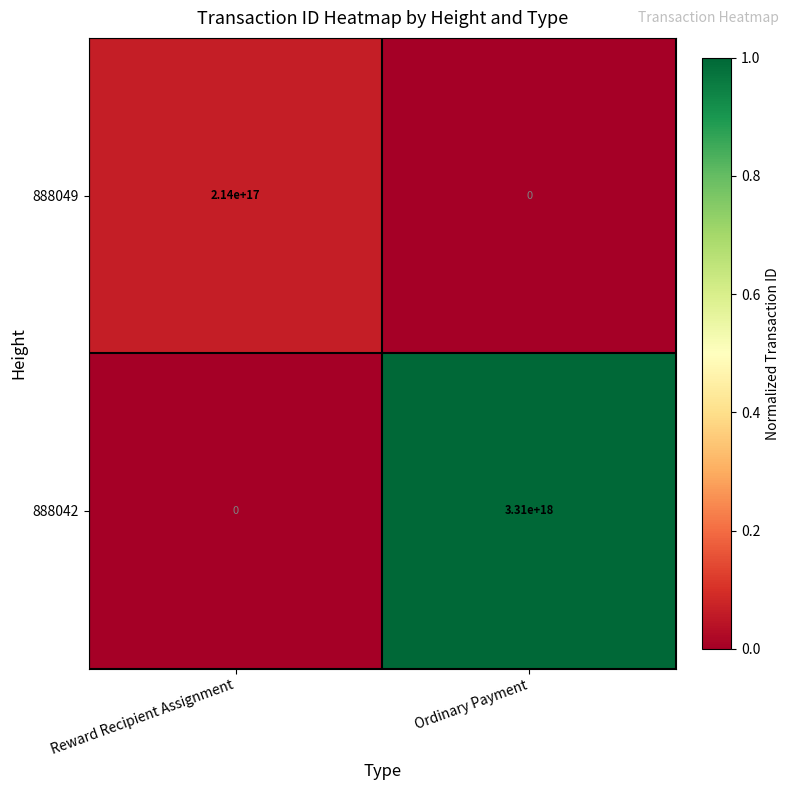

At how many categories does at least one series exceed 0?

2